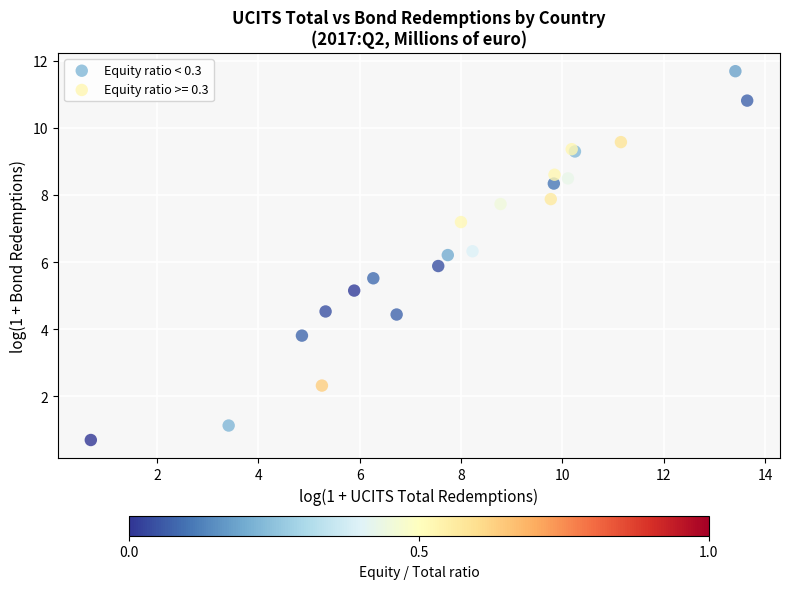

Which series has the widest spread of Y values?

Equity ratio < 0.3